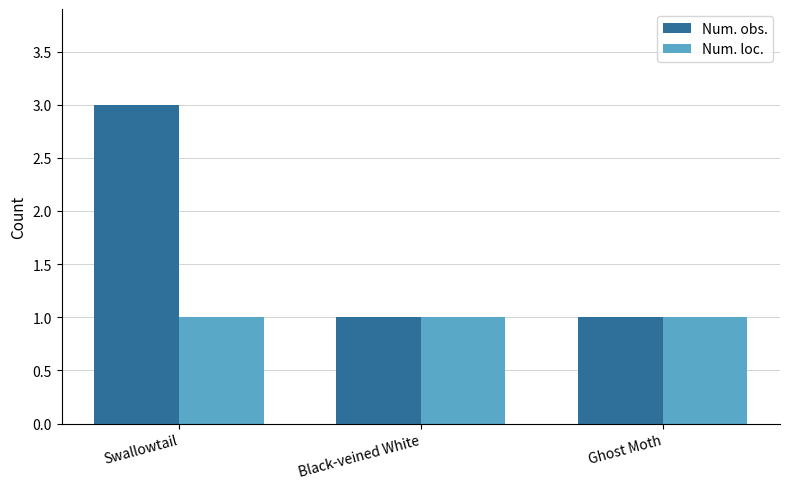

Reading right to left, list all the values displayed in this chart.

Num. obs.: Ghost Moth=1	Black-veined White=1	Swallowtail=3
Num. loc.: Ghost Moth=1	Black-veined White=1	Swallowtail=1